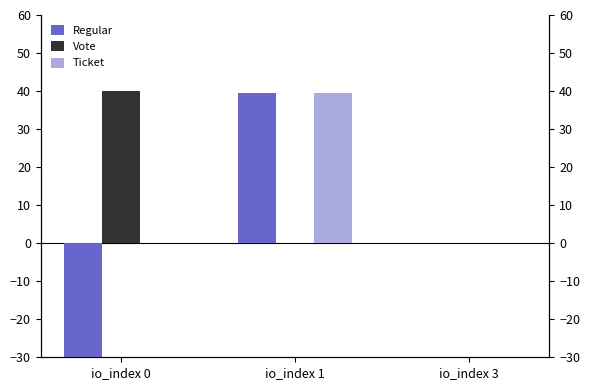

The Vote series shows -13.1 at io_index 1. True or false?

False